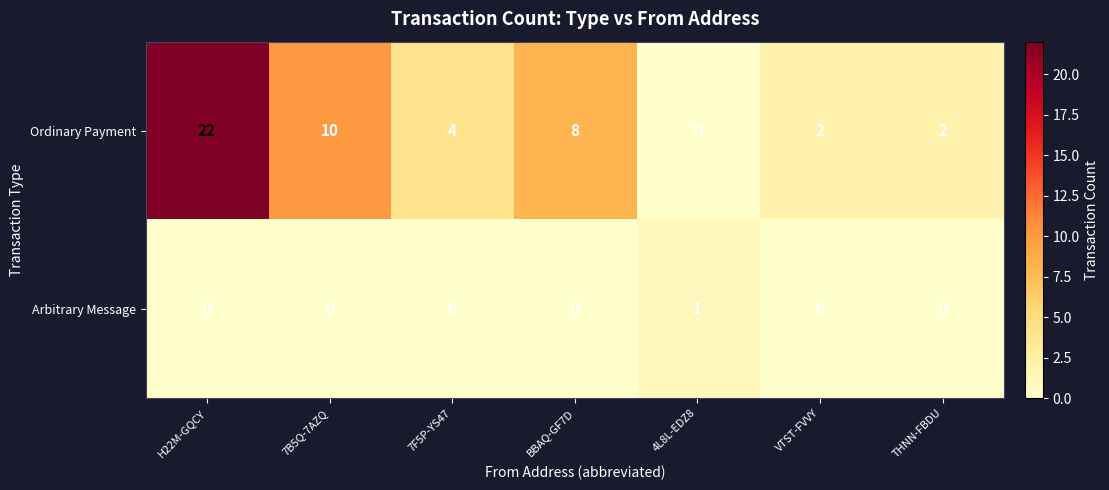

What is the maximum value for Ordinary Payment?

22